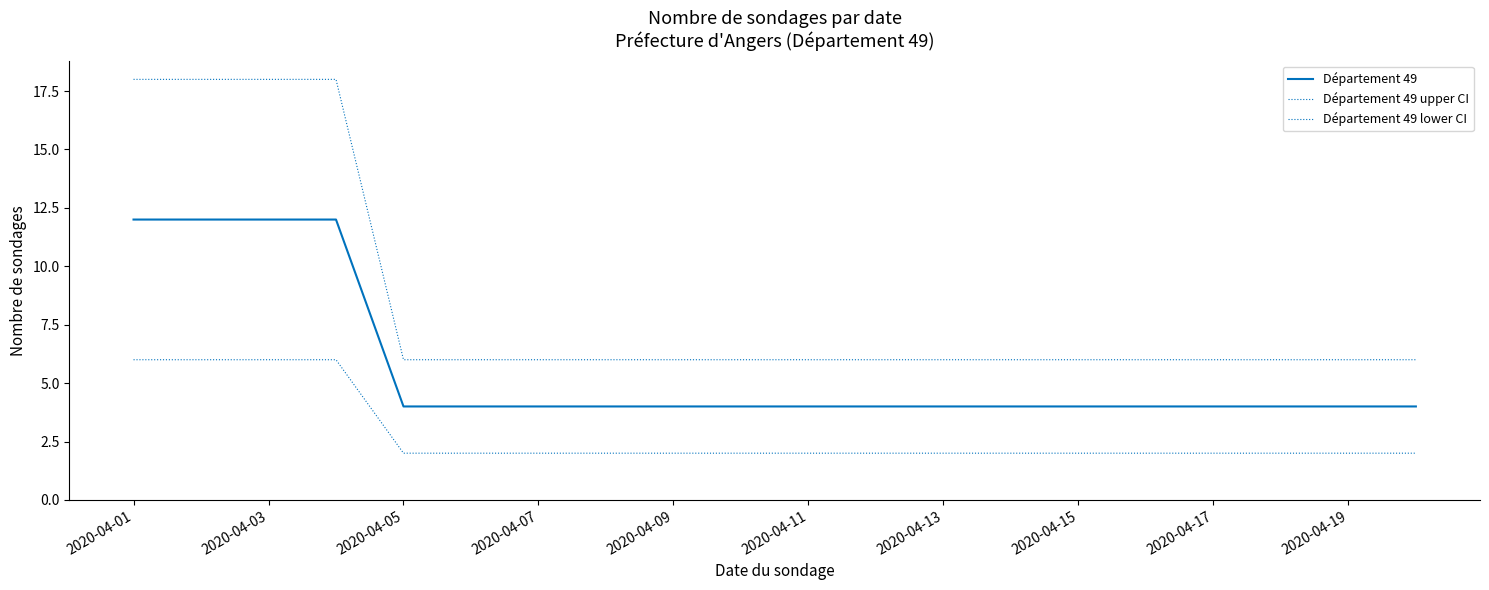

Reading left to right, extract all data points from this chart.

Département 49: 12	12	12	12	4	4	4	4	4	4	4	4	4	4	4	4	4	4	4	4
Département 49 upper CI: 18	18	18	18	6	6	6	6	6	6	6	6	6	6	6	6	6	6	6	6
Département 49 lower CI: 6	6	6	6	2	2	2	2	2	2	2	2	2	2	2	2	2	2	2	2